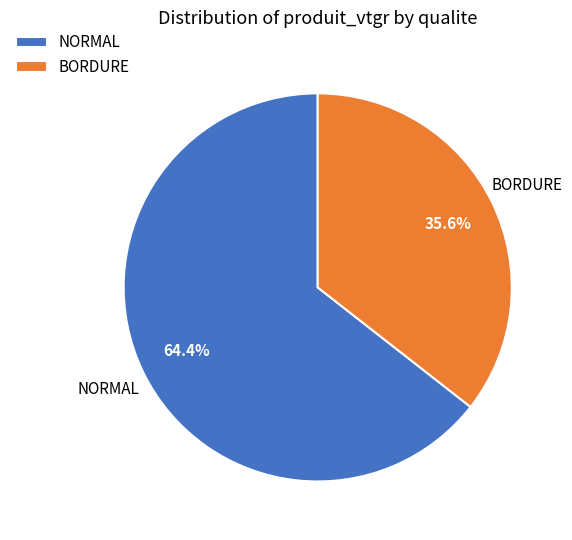

To the nearest percent, what is the difference between the largest and smallest slice percentages?

29%